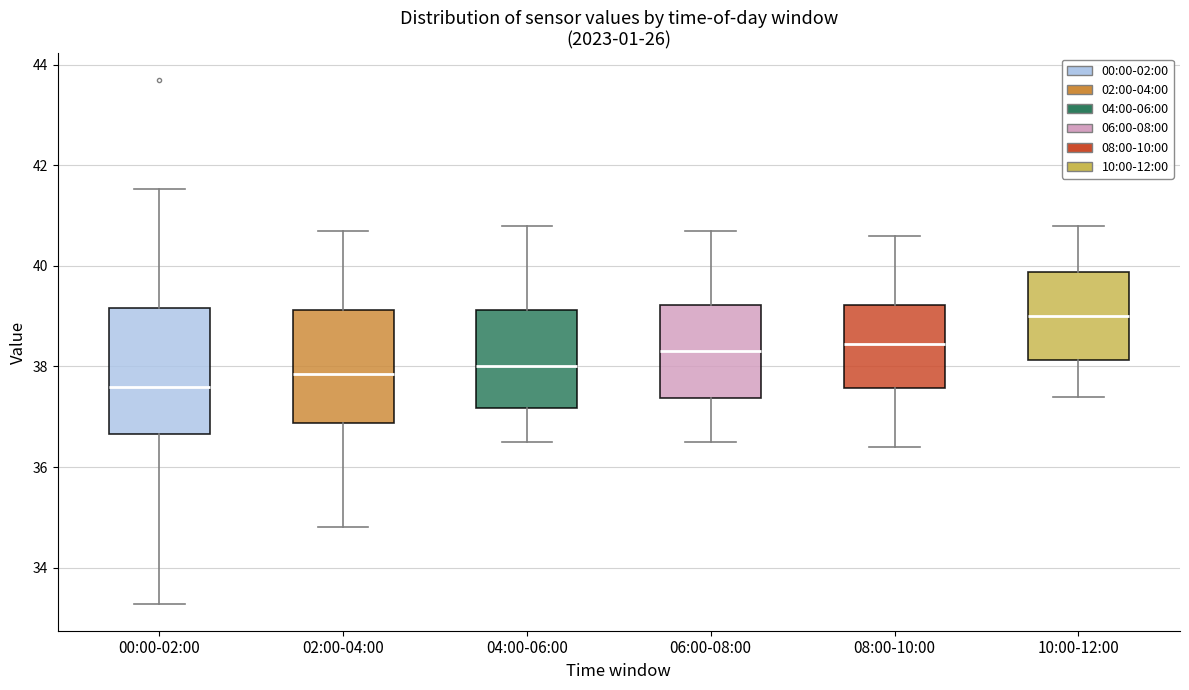

Where does the upper whisker of the box for 04:00-06:00 end on the y-axis? The values are not printed on the chart, so give them approximately, as read against the axis.

40.8